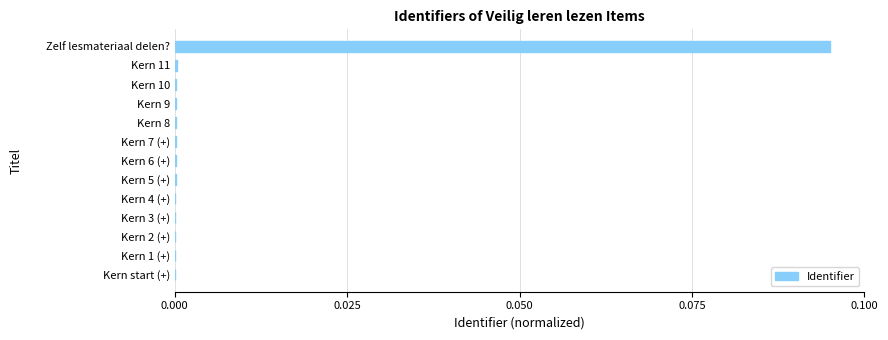

At which category does the chart reach its peak across all series?

Zelf lesmateriaal delen?